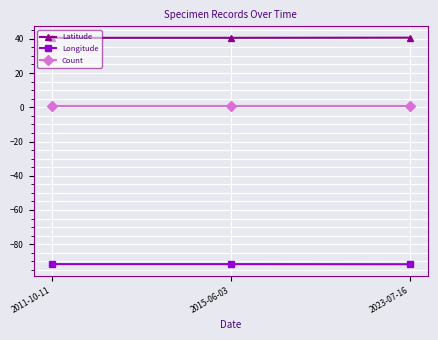

What is the maximum value for Longitude?

-91.6